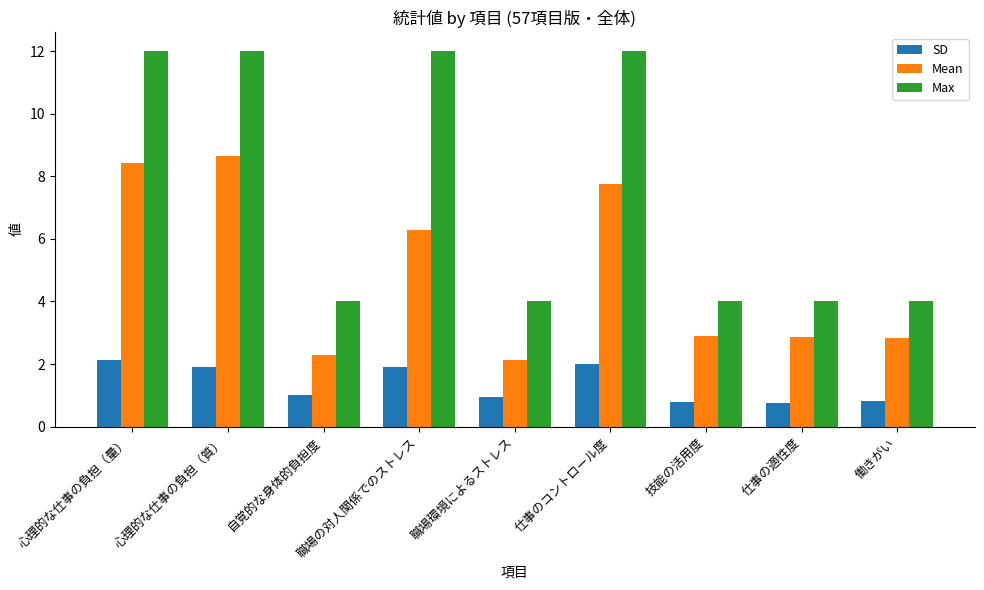

What is the sum of the Mean values at 職場の対人関係でのストレス and 働きがい?

9.1